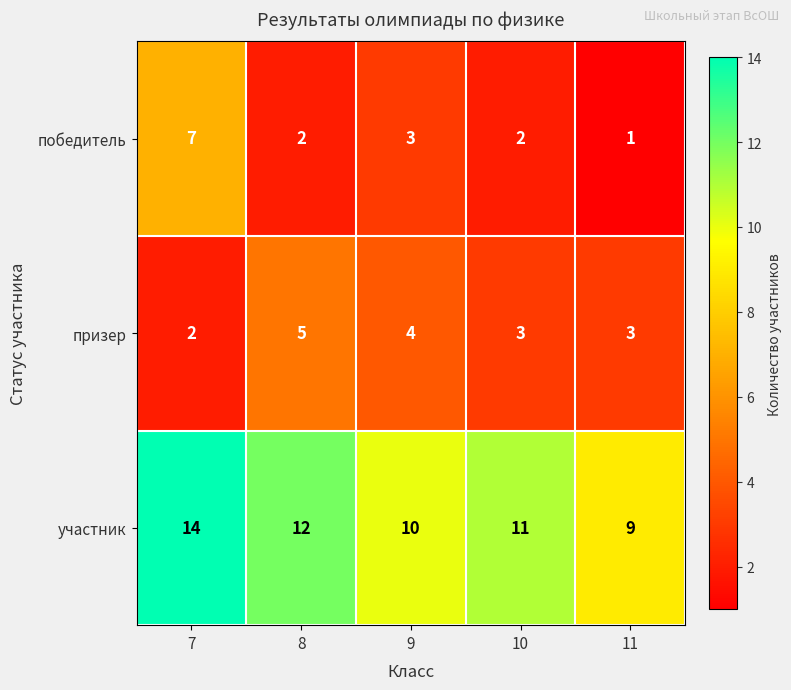

The value of участник at 7 is 14. True or false?

True